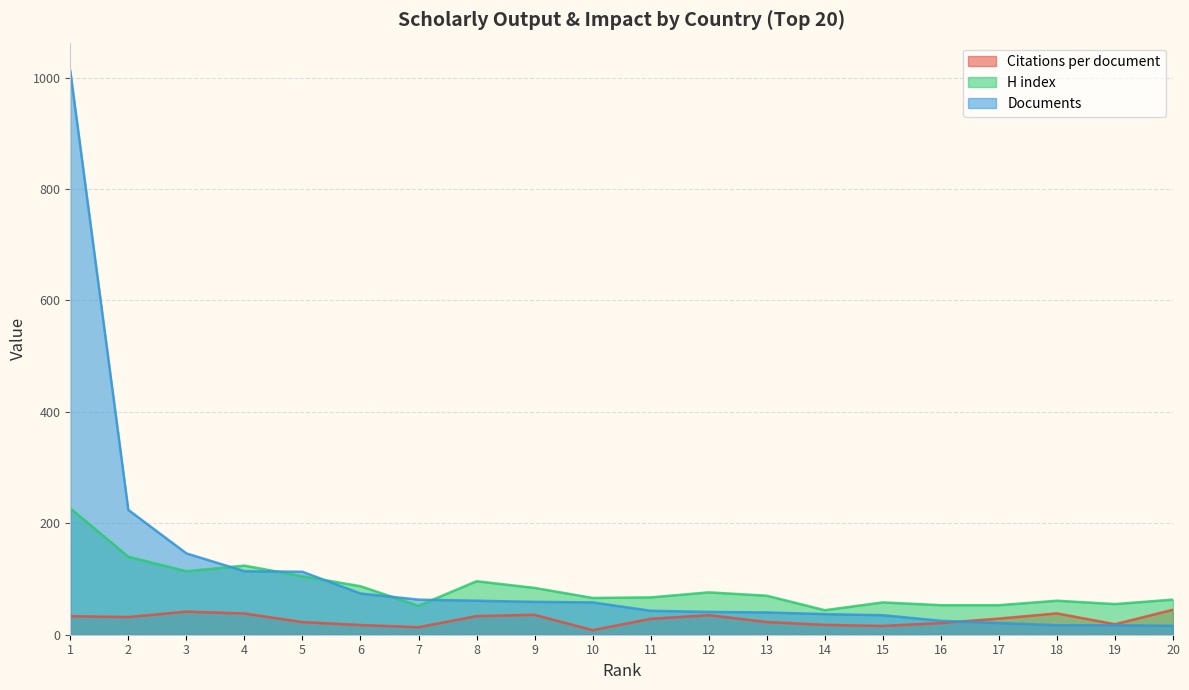

Does the chart display data point markers on the line(s)?

No